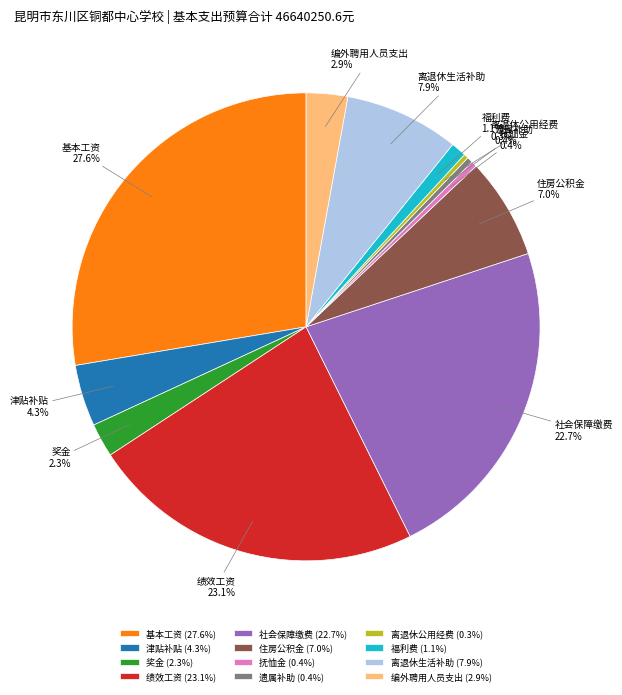

What portion of the pie excludes 福利费?

98.9%